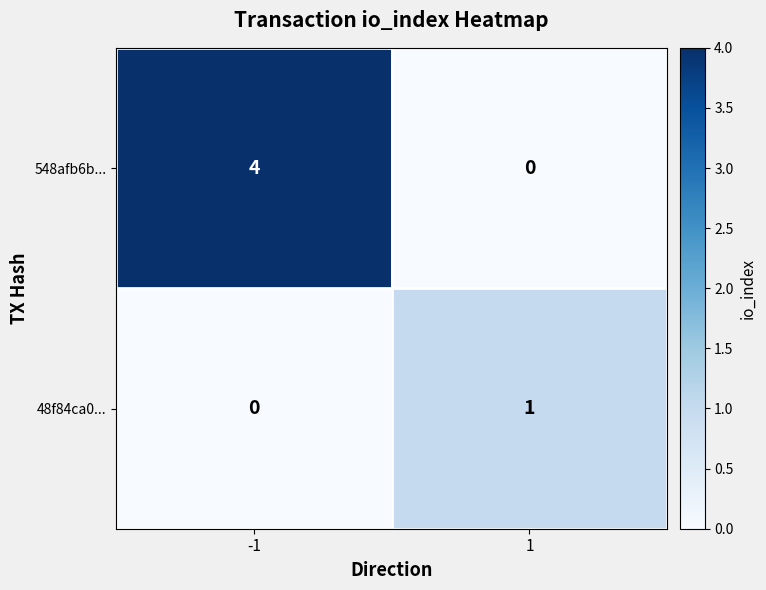

What is the greatest value displayed?

4